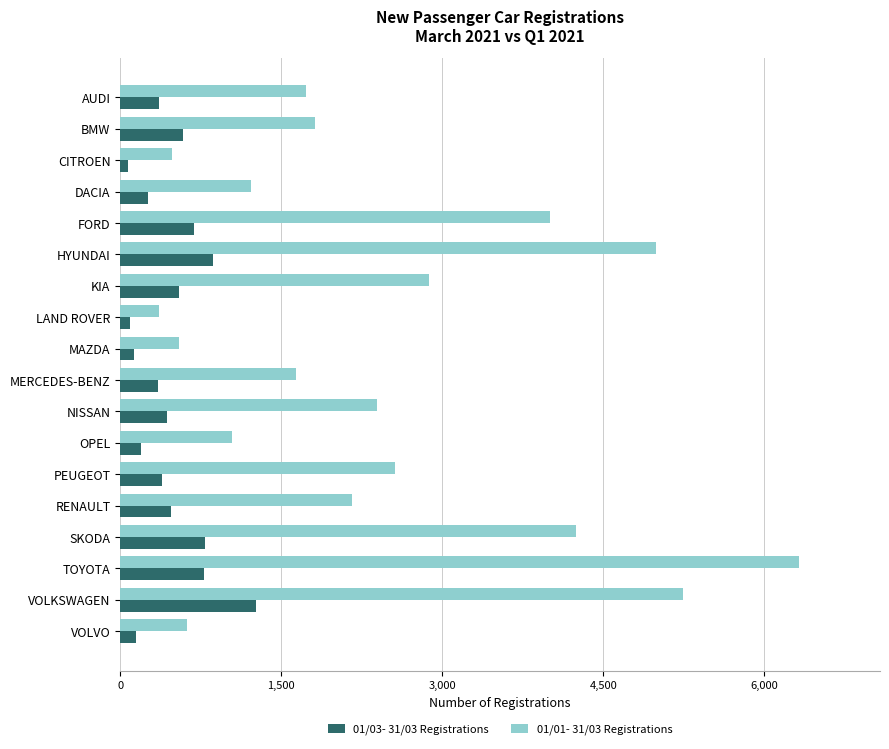

Which series has the largest range (max minus min)?

01/01- 31/03 Registrations